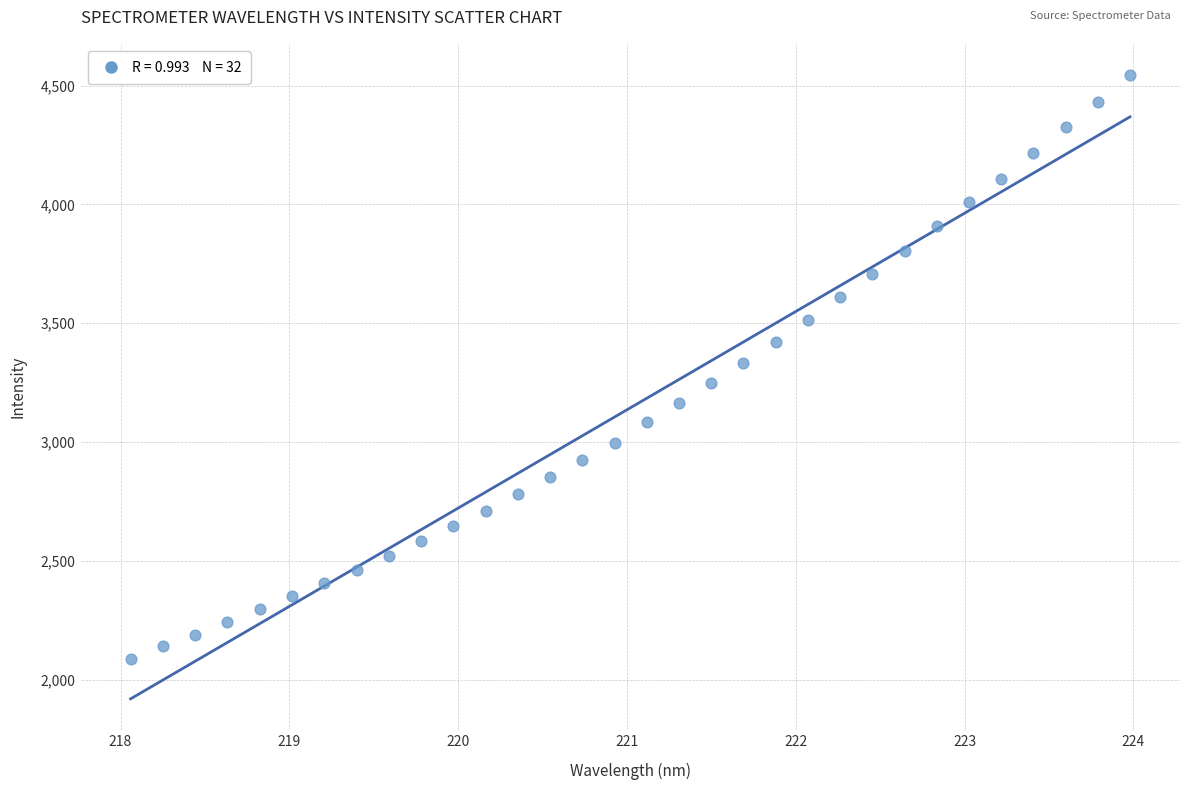

What is the range of X values (max minus min)?

5.9